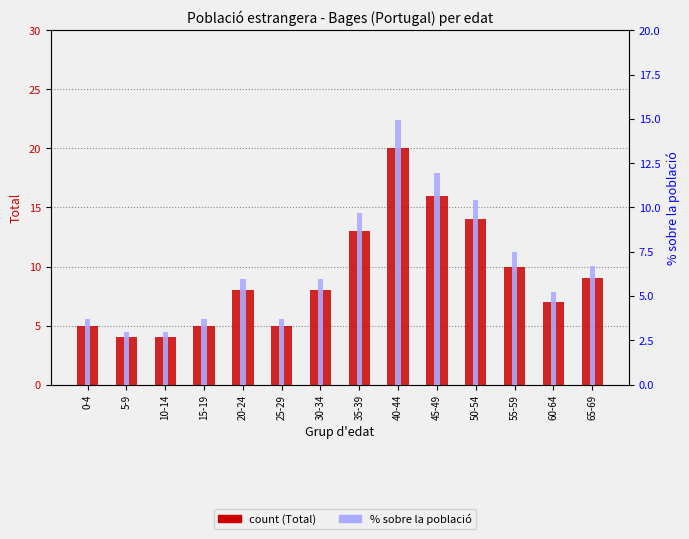

Where does the Total (count) series first go above 8?

35-39